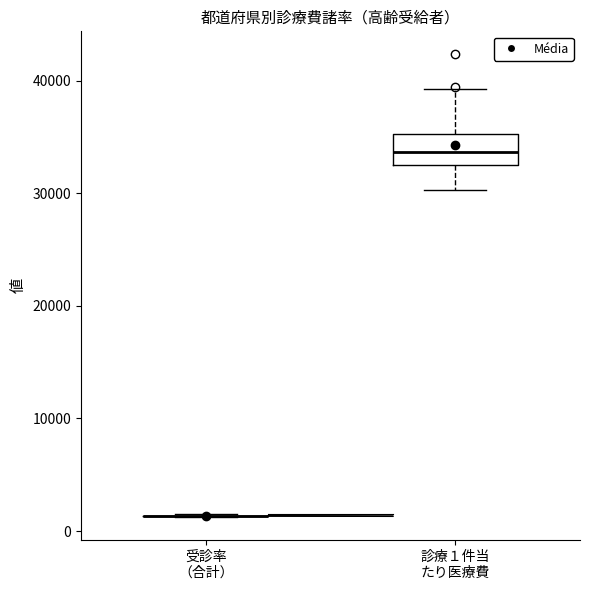

Where is the upper edge of the box for 診療１件当 たり医療費 on the y-axis? The values are not printed on the chart, so give them approximately, as read against the axis.

35000